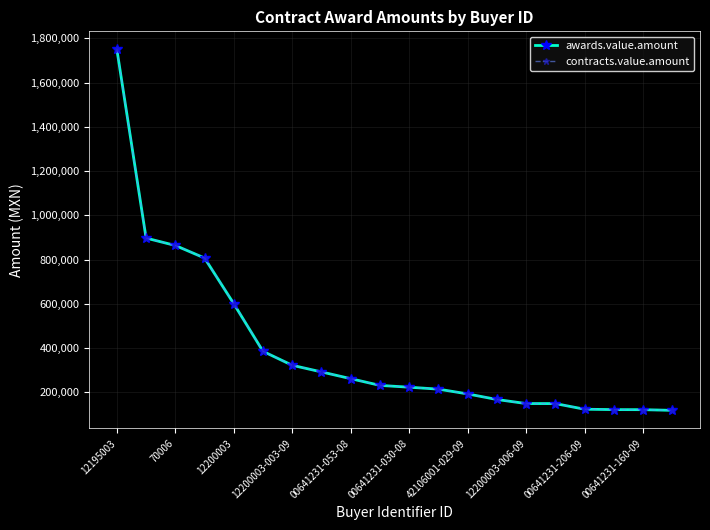

Does the chart have visible grid lines?

Yes